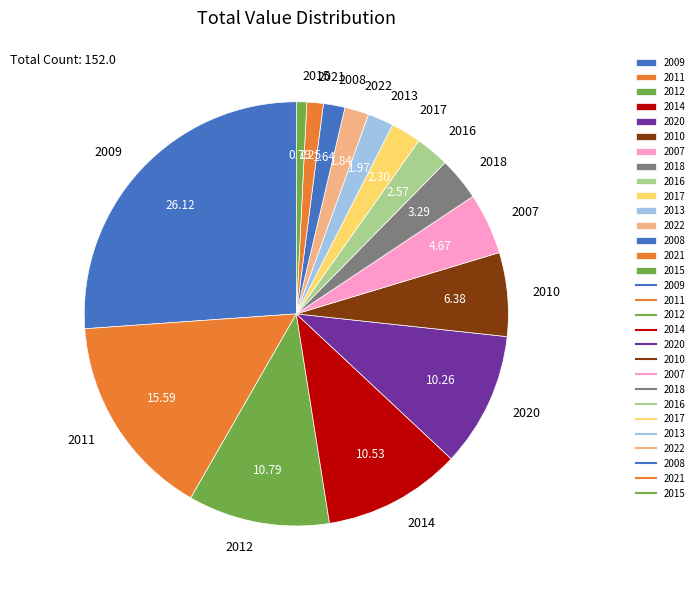

Which has a higher value, 2018 or 2017?

2018